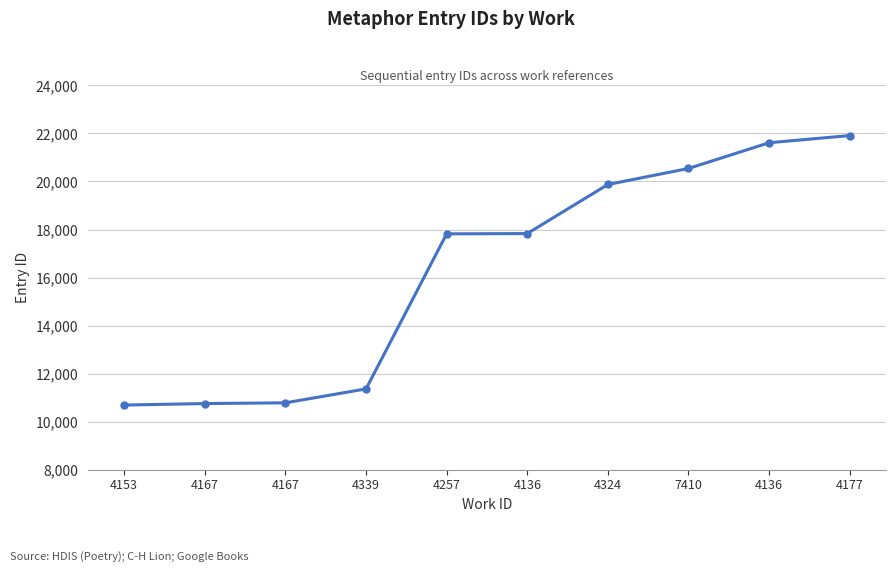

How many lines are shown in the chart?

1